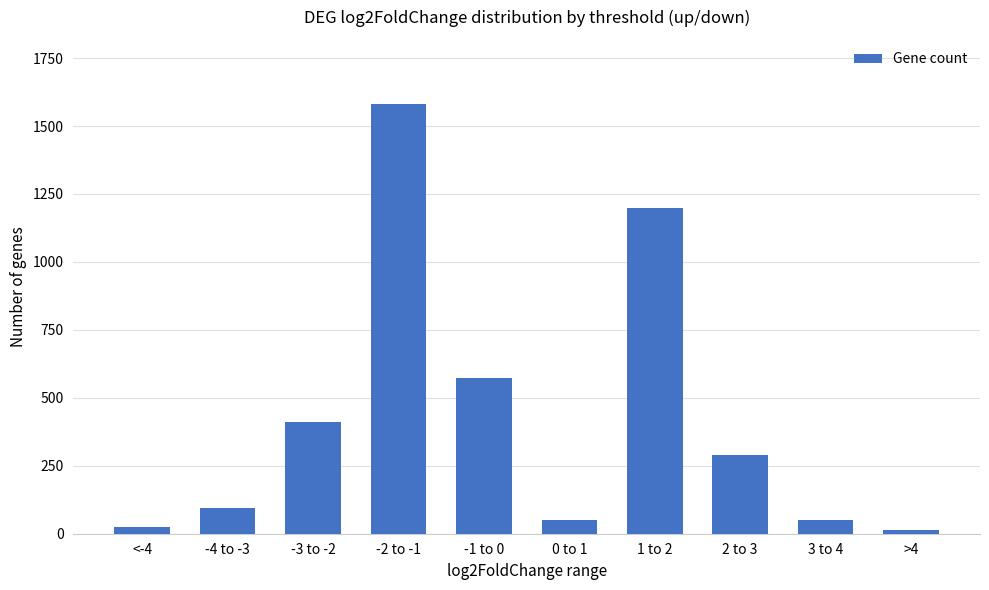

Does the chart contain stacked bars?

No